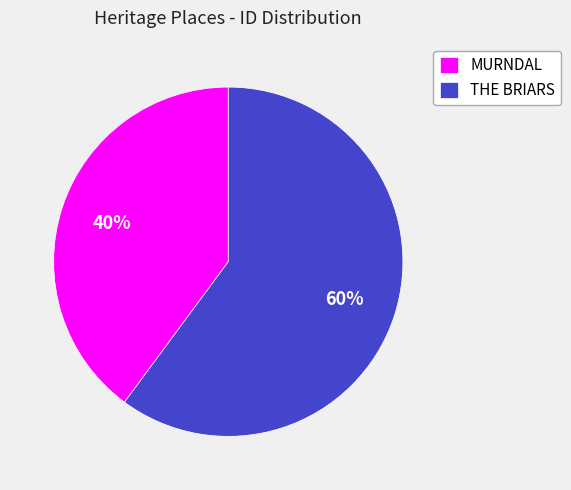

What is the largest slice in the pie chart?

THE BRIARS